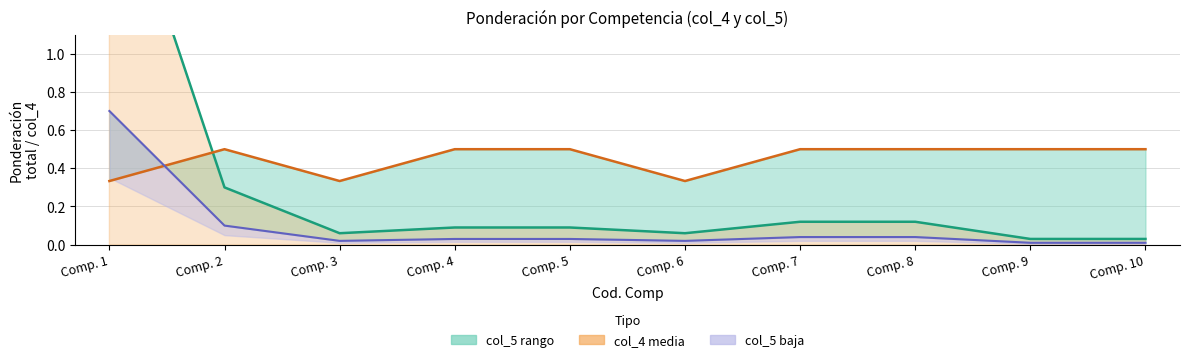

At which category does Ponderación col_5 × 3 reach its first local valley?

Comp. 3